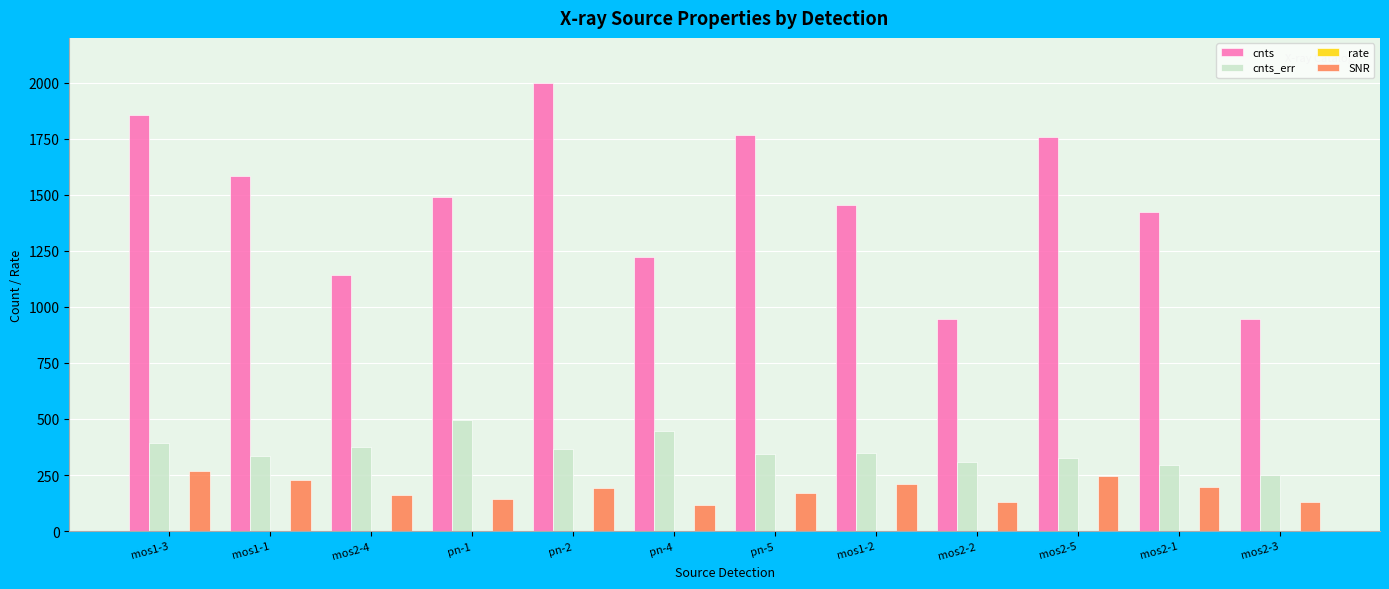

Which series has the largest total across all categories?

cnts